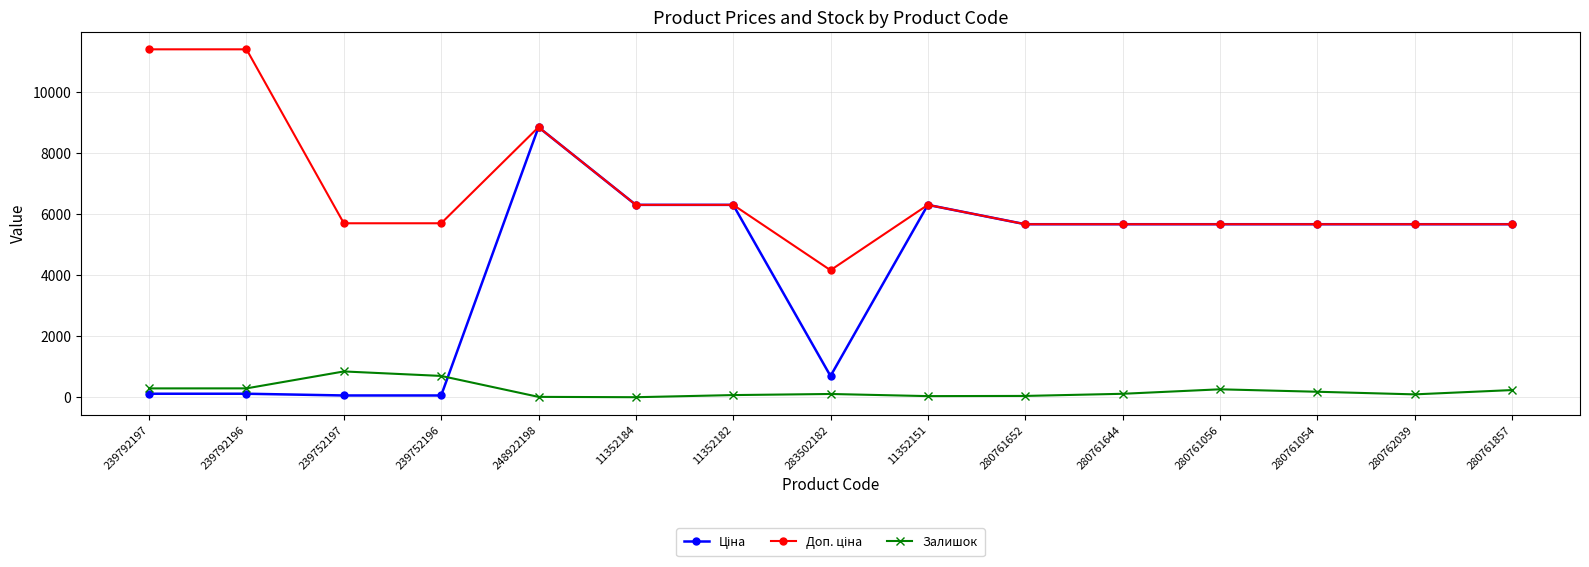

At which category is the sum across all series the highest?

248922198